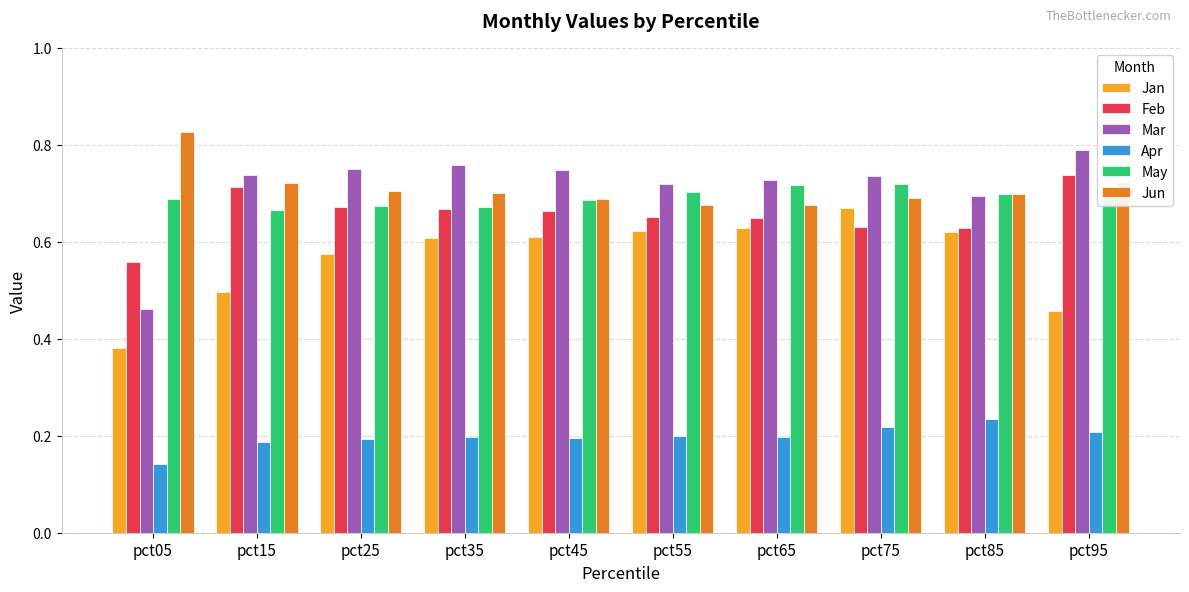

The value of Jan at pct55 is 0.2. True or false?

False